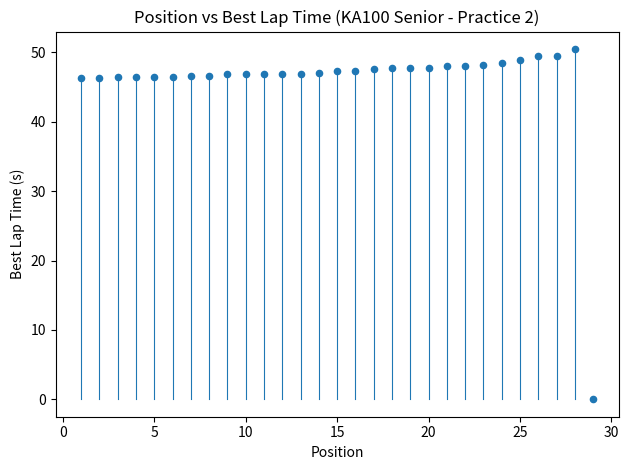

What is the range of Y values (max minus min)?

50.5